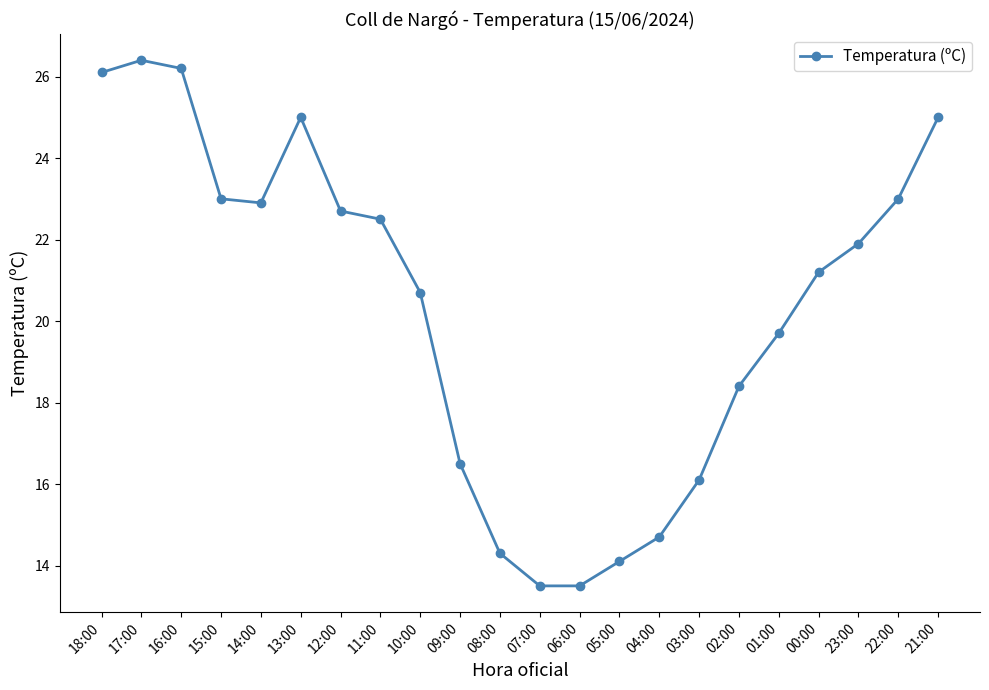

Count the number of data series in this chart.

1